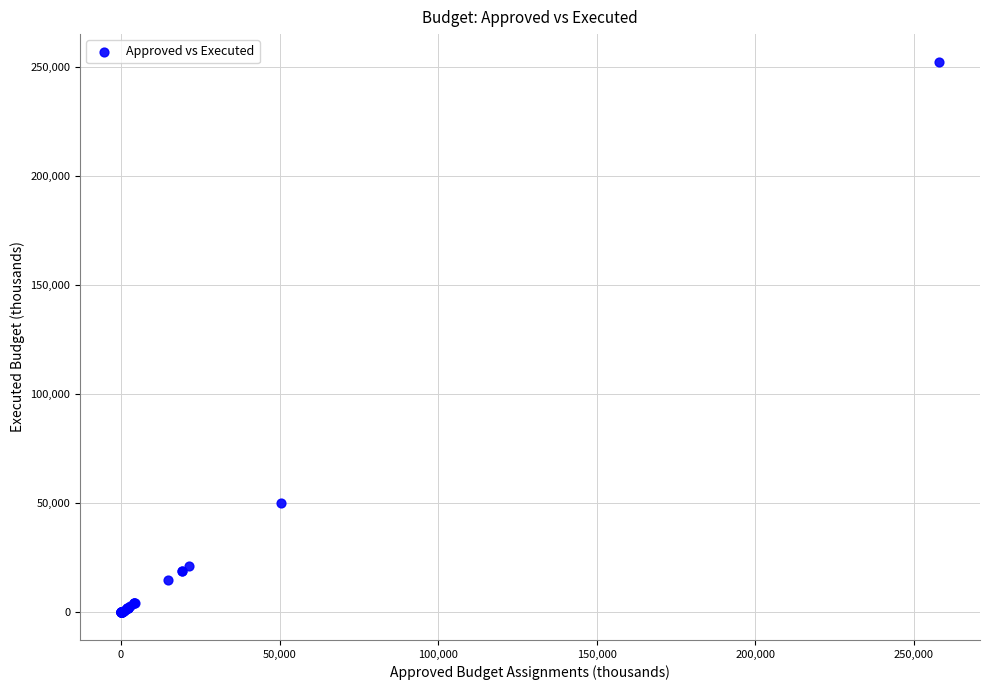

What Y value in the scatter plot is closest to 126297?

50258.3